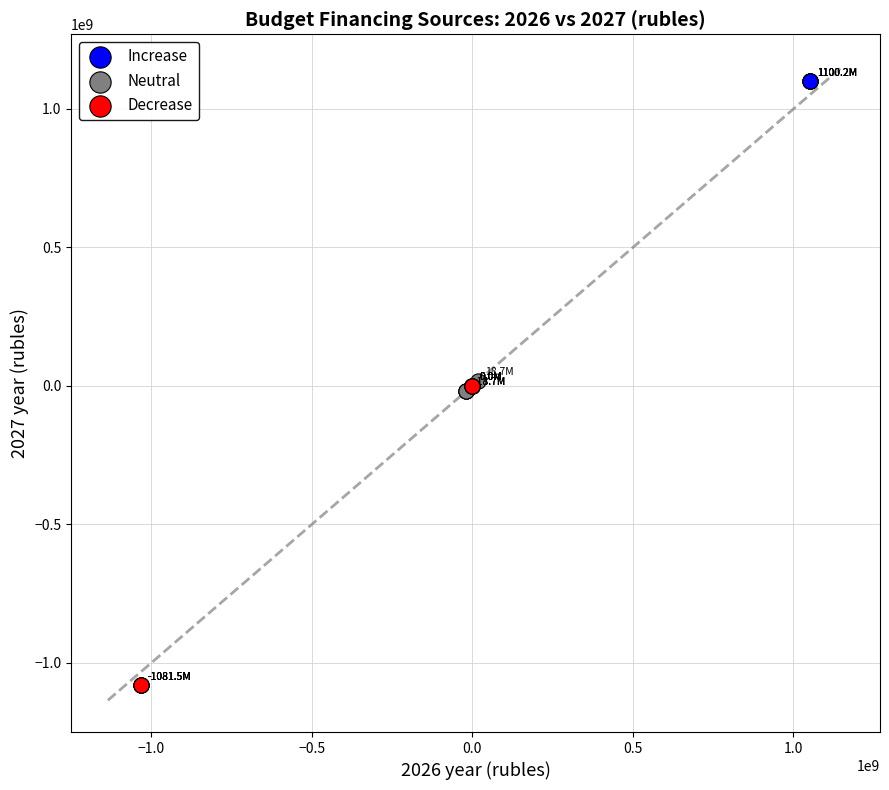

Which series reaches the maximum Y coordinate?

Increase